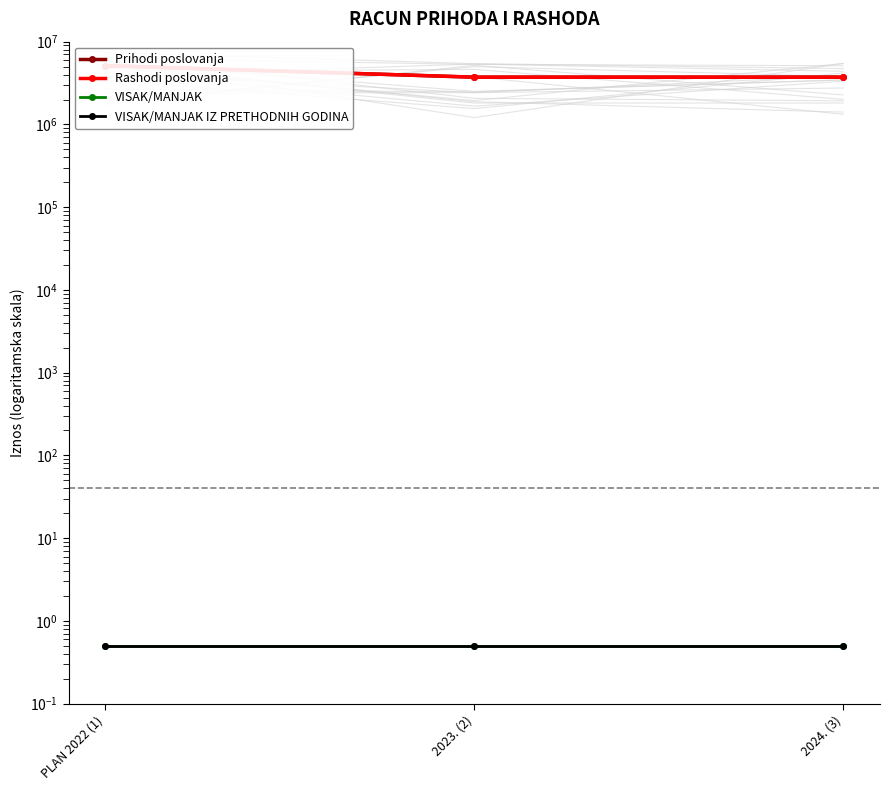

At which label does Rashodi poslovanja reach its minimum?

2023. (2)